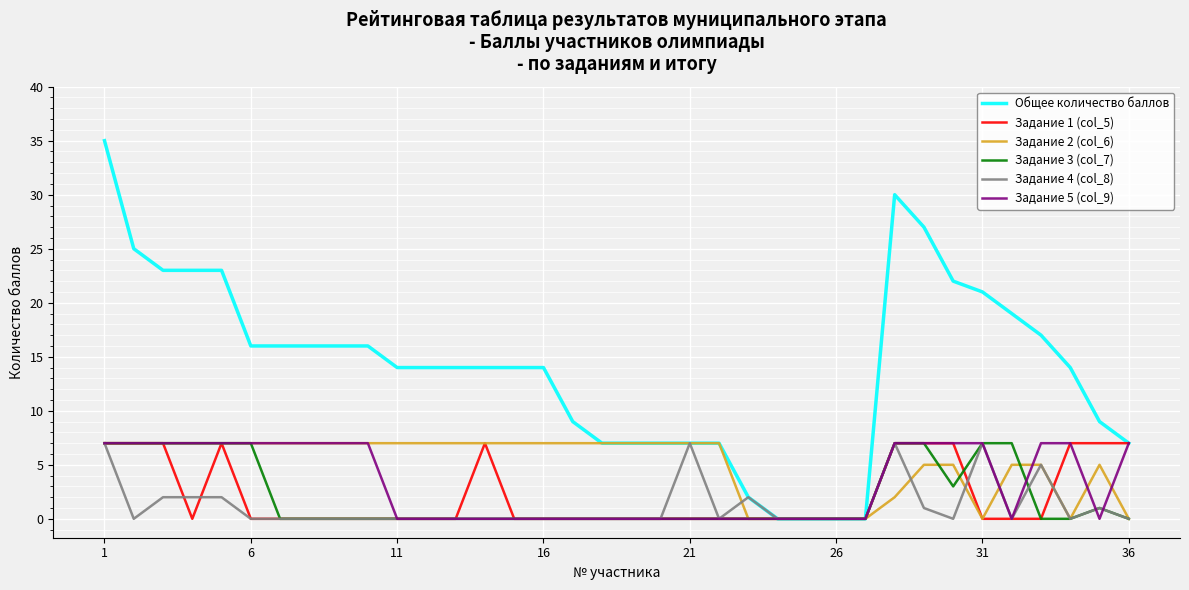

Which series has the largest range (max minus min)?

Общее количество баллов